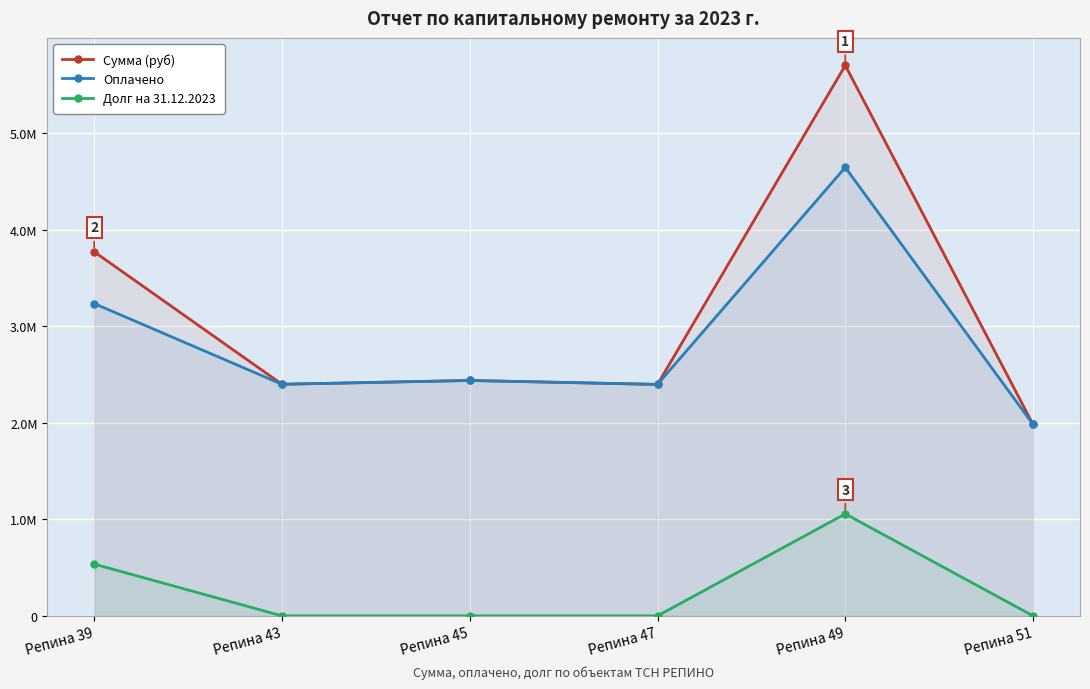

The value of Сумма (руб) at Репина 47 is 3573889.0. True or false?

False